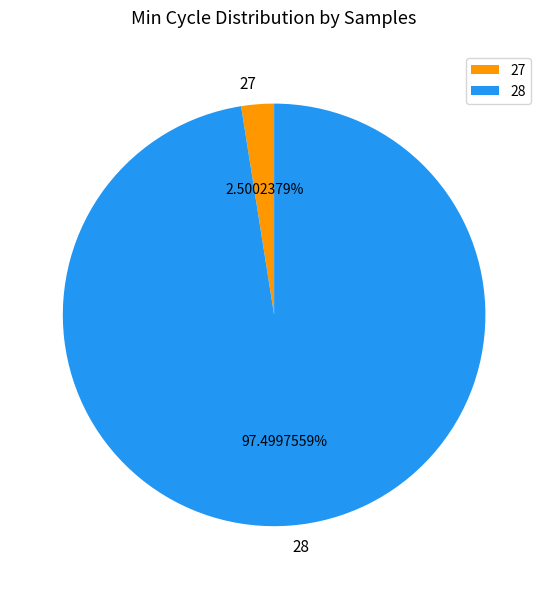

What is the smallest slice in the pie chart?

27